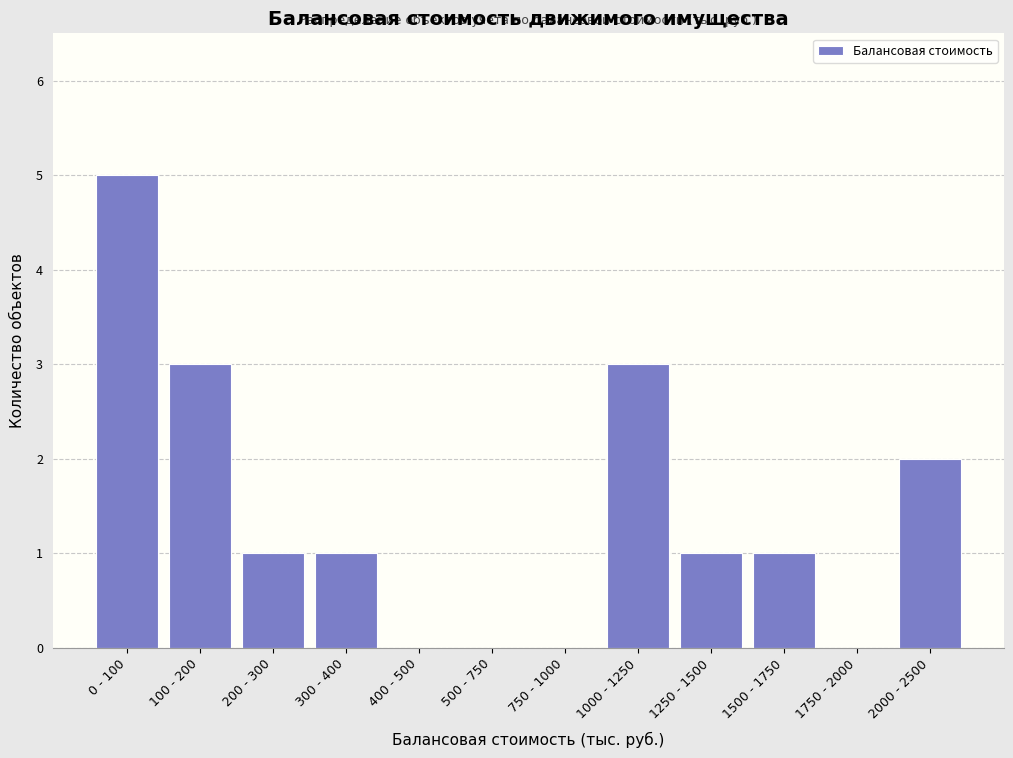

What is the maximum value shown in the chart?

5